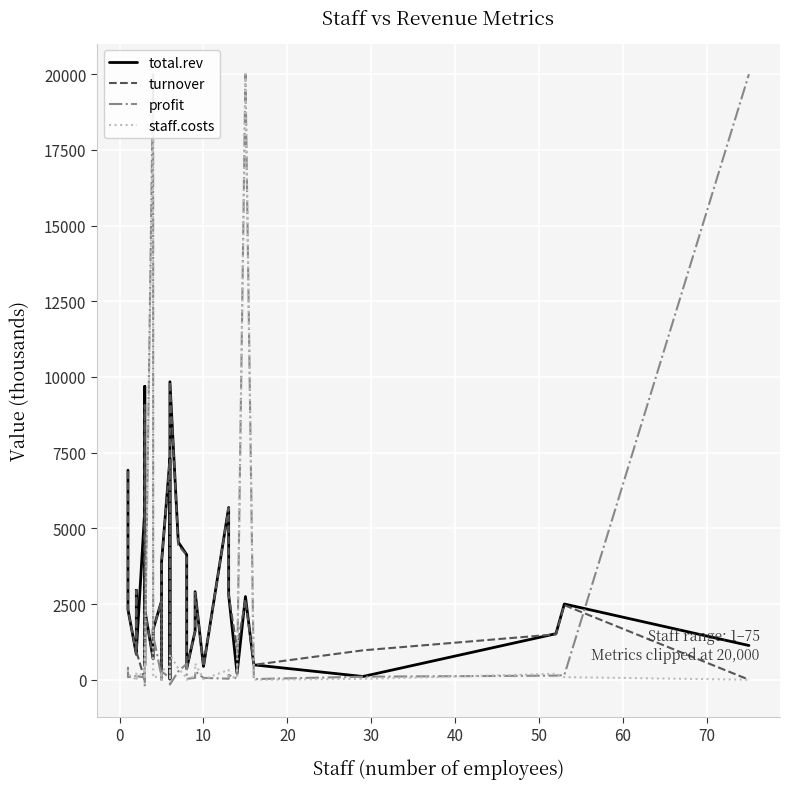

How many lines are shown in the chart?

4